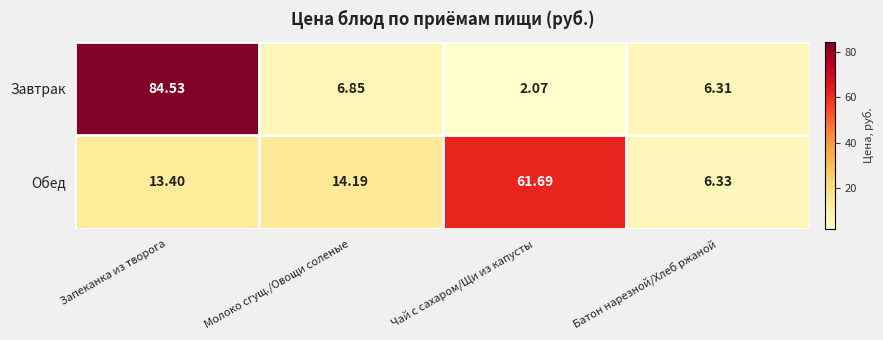

Which series has the largest range (max minus min)?

Завтрак